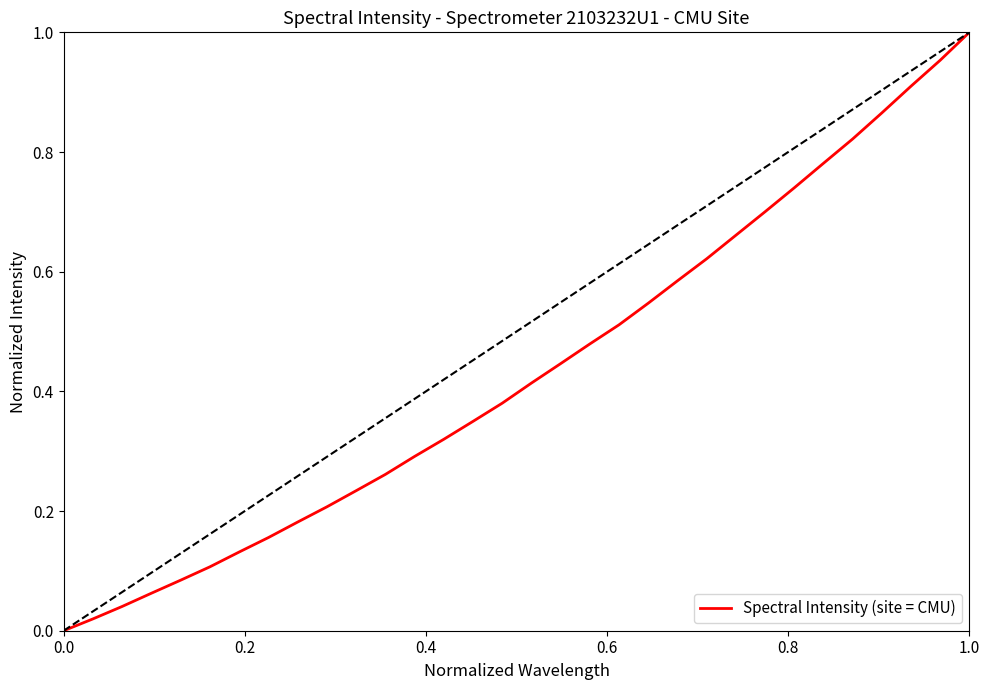

True or false: there are more than 0 points higher than both neighbors.

False